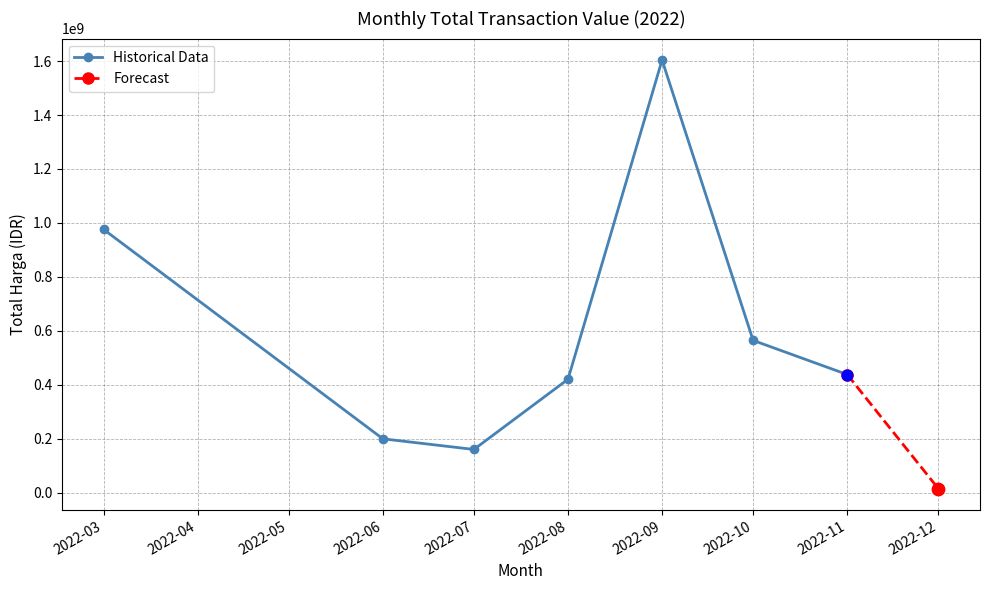

The value of Historical Data at 2022-07 is 46212018. True or false?

False